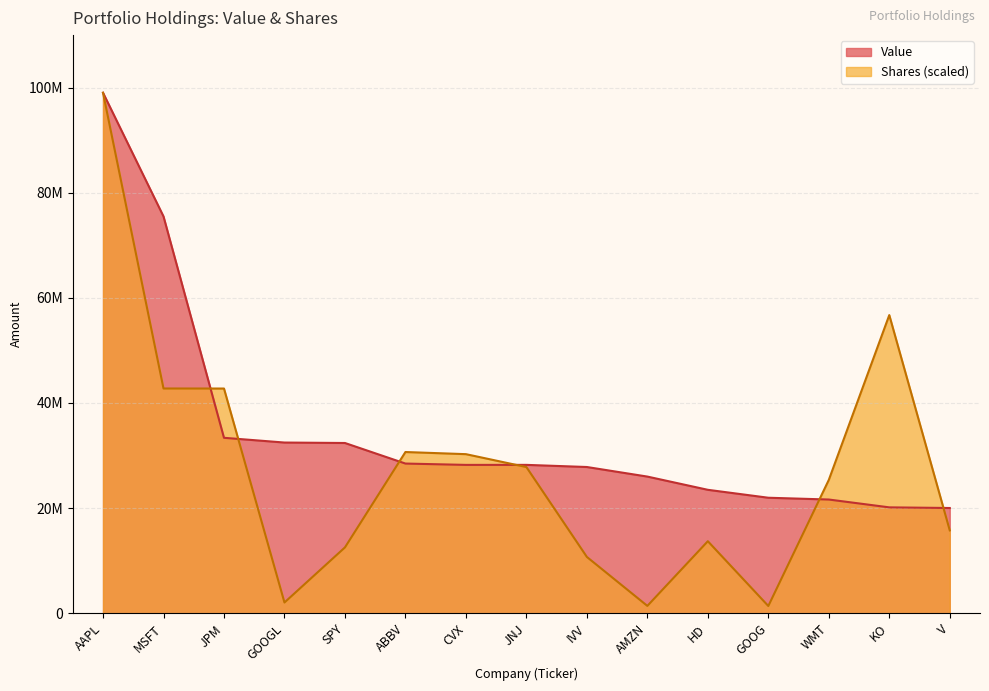

How many data points in Shares or principal amount are less than 25363329?

7